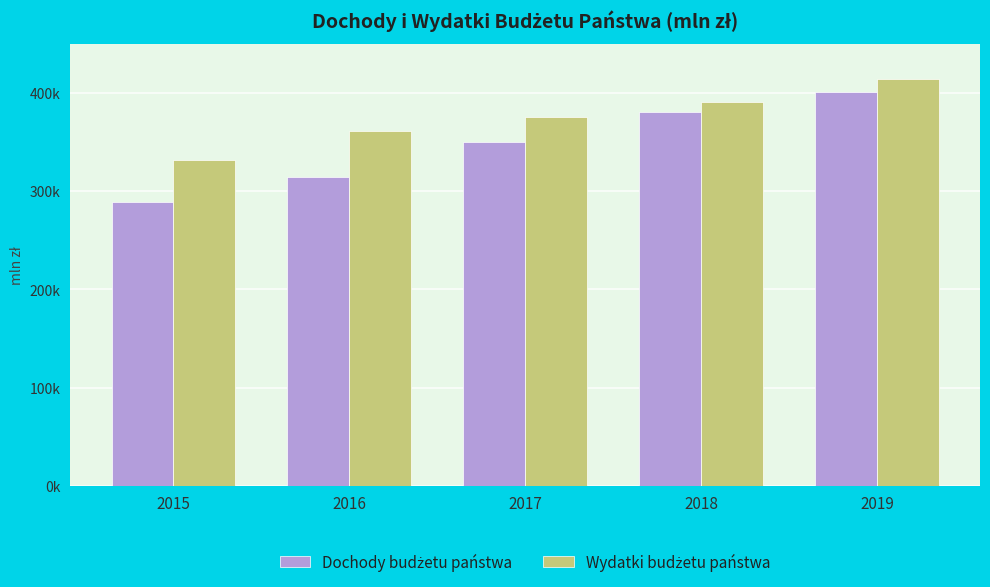

What is the greatest value displayed?

414273.0